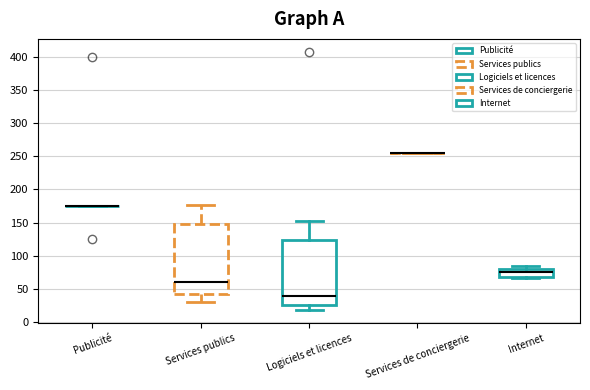

Comparing the boxes themselves (not the whiskers), which one is the tallest?

Services publics